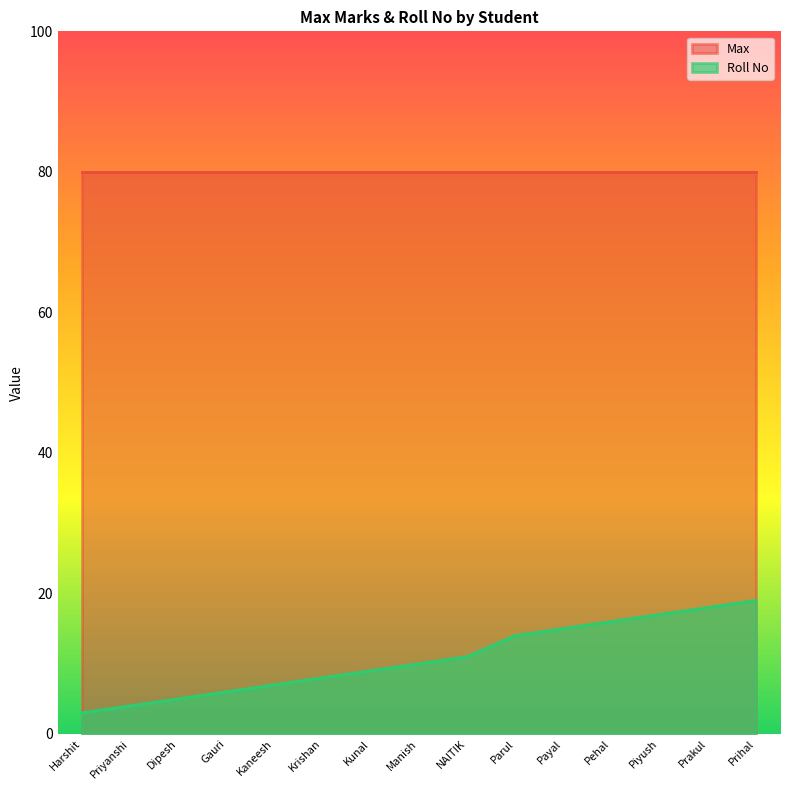

What is the change in value from Dipesh to Kunal?

+4